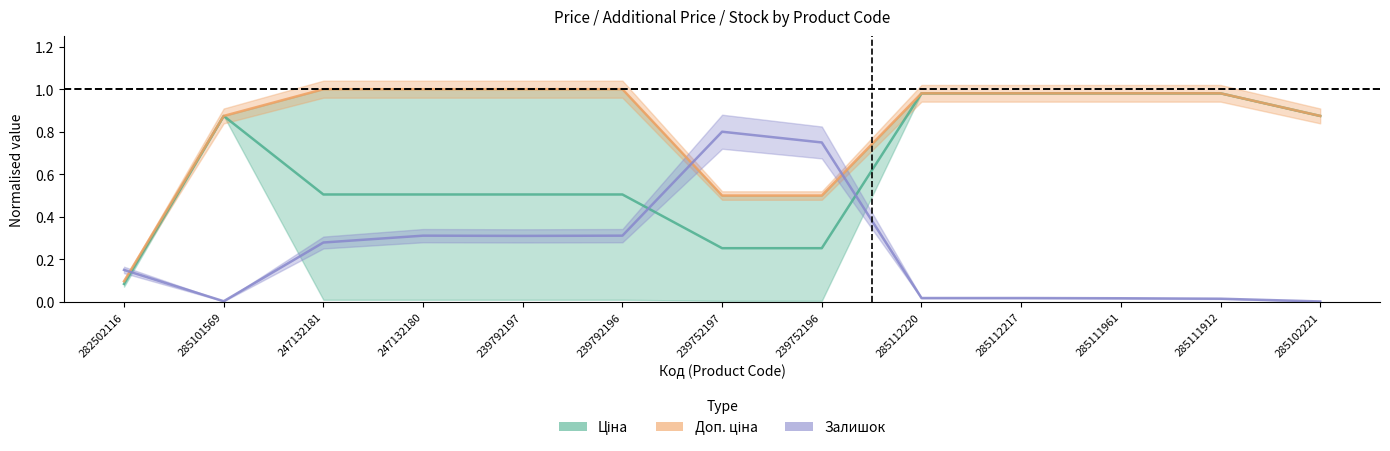

What is the difference between the highest and lowest values at 239792196?

0.7